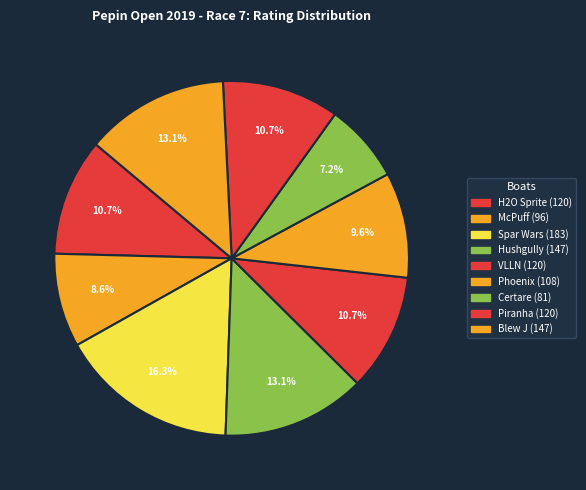

Is H2O Sprite the majority of the pie?

No